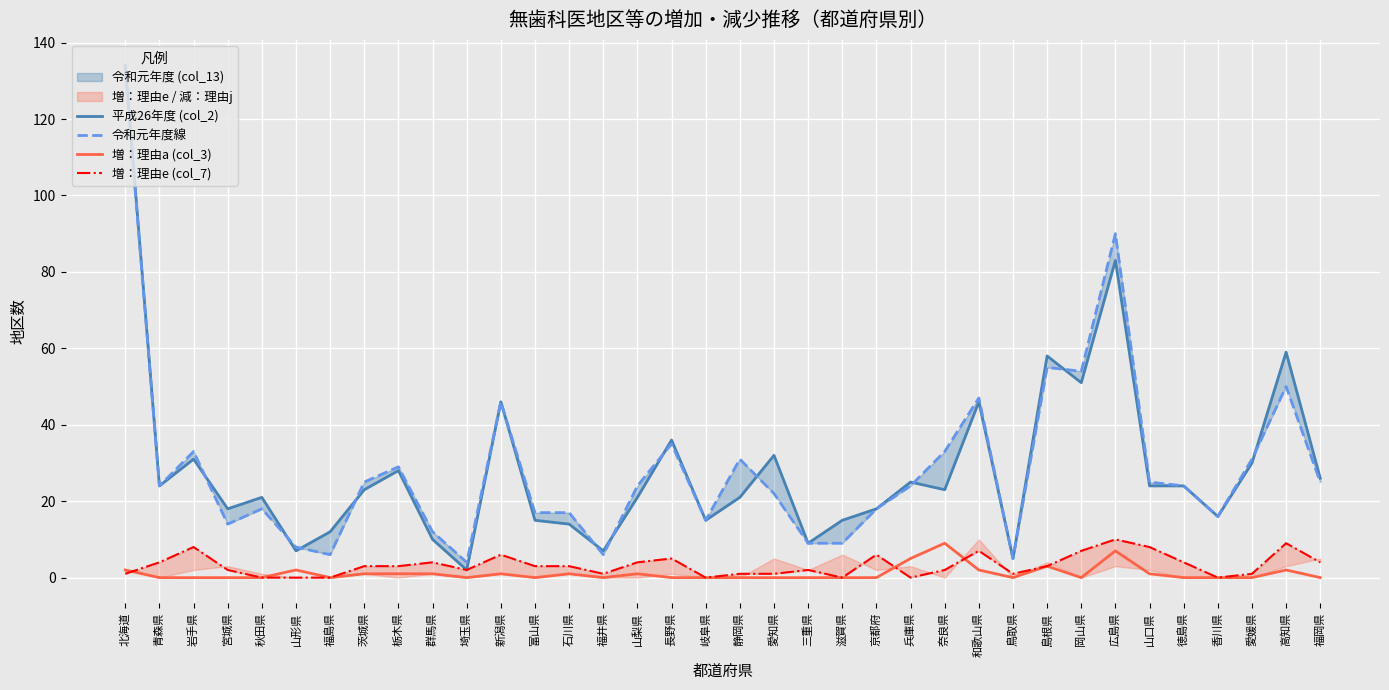

What is the approximate value of 令和元年度線 at 北海道, to the nearest 10?

130